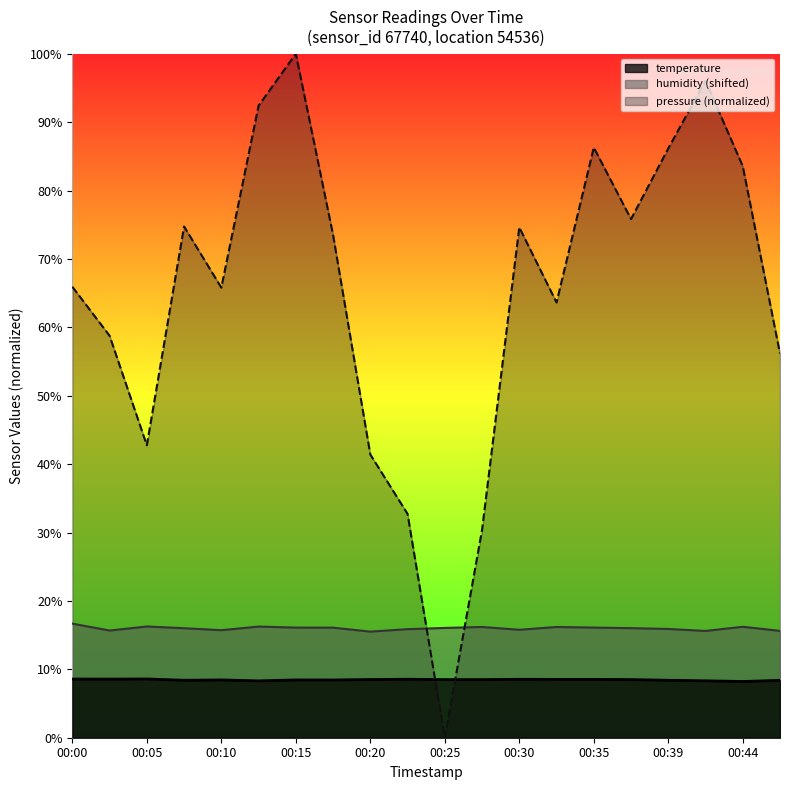

Reading left to right, what are all the values shown in this chart?

temperature: 00:00=8.6	00:03=8.6	00:05=8.6	00:08=8.4	00:10=8.4	00:13=8.3	00:15=8.4	00:18=8.4	00:20=8.5	00:22=8.6	00:25=8.5	00:27=8.5	00:30=8.5	00:32=8.5	00:35=8.5	00:37=8.5	00:39=8.4	00:42=8.3	00:44=8.2	00:47=8.4
humidity: 00:00=16.7	00:03=15.7	00:05=16.3	00:08=16.0	00:10=15.7	00:13=16.2	00:15=16.1	00:18=16.1	00:20=15.5	00:22=15.9	00:25=16.0	00:27=16.2	00:30=15.8	00:32=16.2	00:35=16.1	00:37=16.0	00:39=15.9	00:42=15.6	00:44=16.2	00:47=15.6
pressure_scaled: 00:00=65.9	00:03=58.8	00:05=42.8	00:08=74.7	00:10=65.8	00:13=92.4	00:15=100.0	00:18=73.5	00:20=41.4	00:22=32.7	00:25=0.0	00:27=30.4	00:30=74.6	00:32=63.6	00:35=86.3	00:37=75.8	00:39=86.2	00:42=96.1	00:44=83.6	00:47=56.2